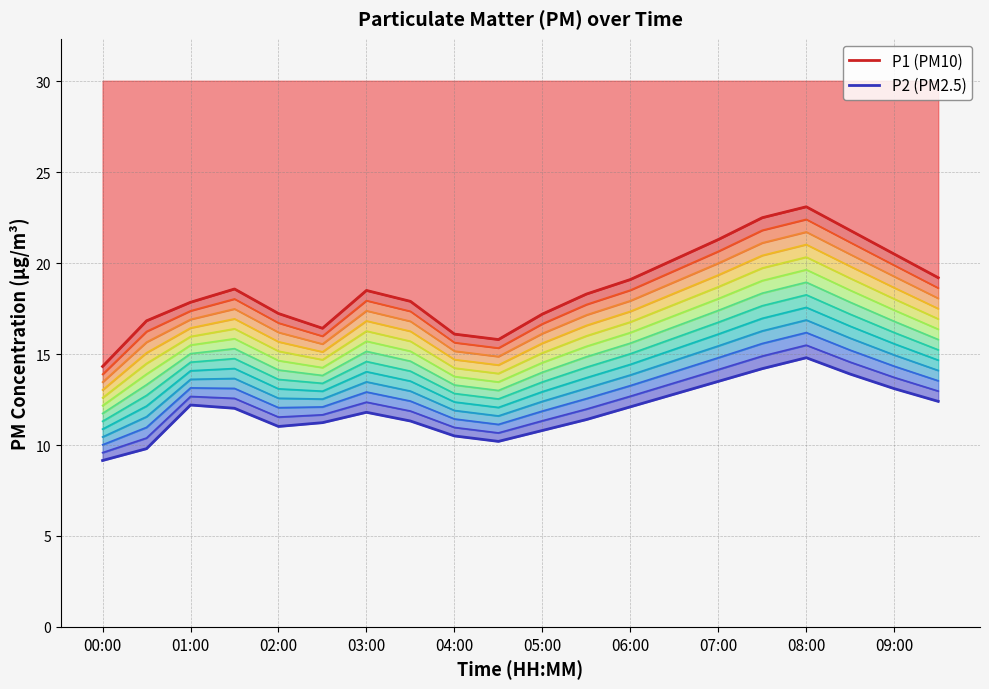

Is this an area chart (filled region under the line)?

No